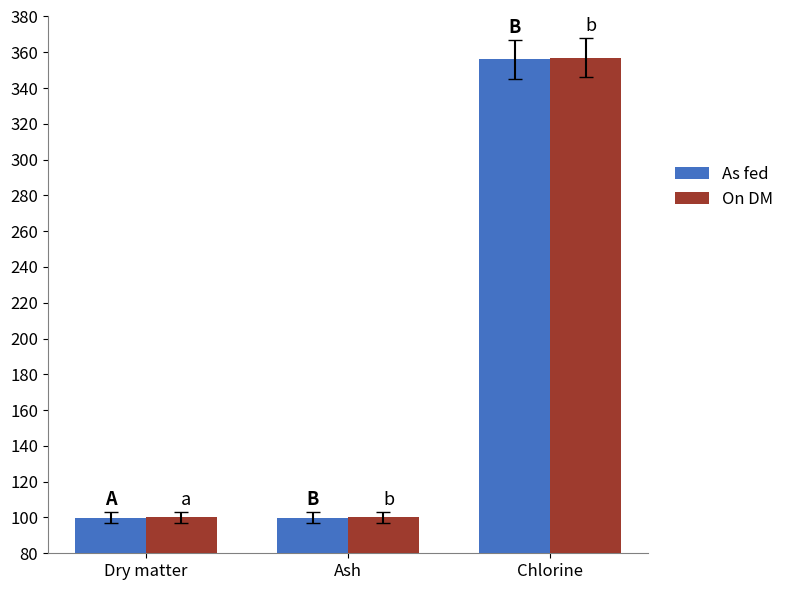

What is the total value across all series at Ash?

199.9